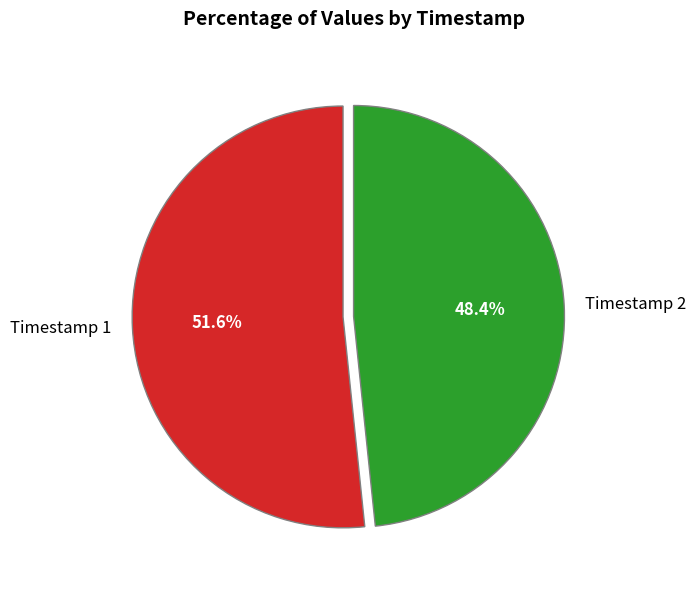

Which has a higher value, Timestamp 1 or Timestamp 2?

Timestamp 1